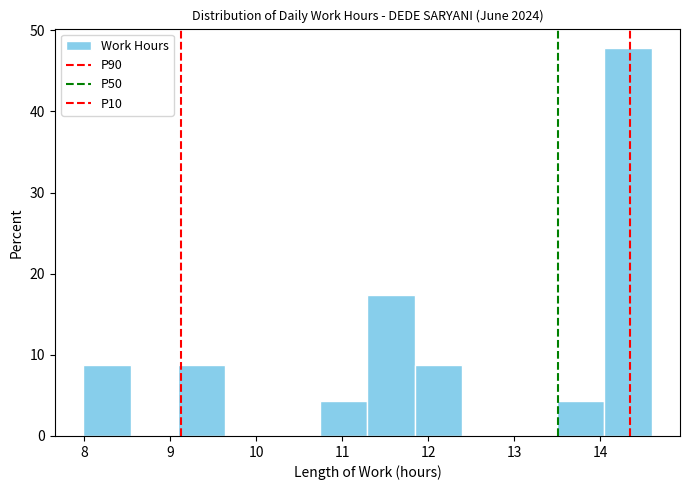

Which range on the x-axis has the tallest bar?

14.0 to 14.6